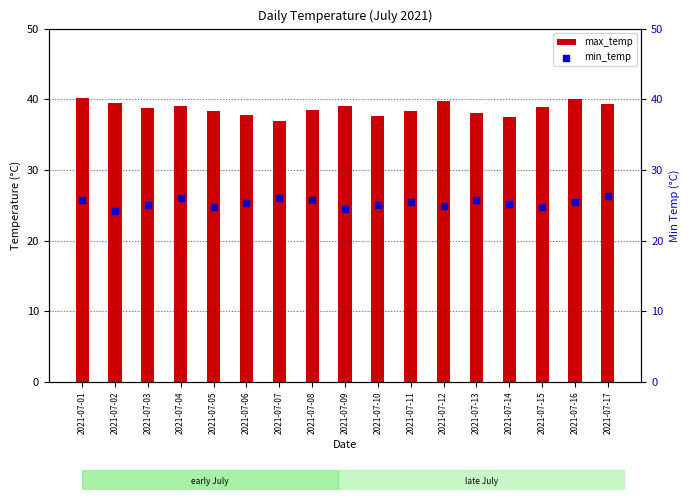

Which series contains the highest Y value?

max_temp